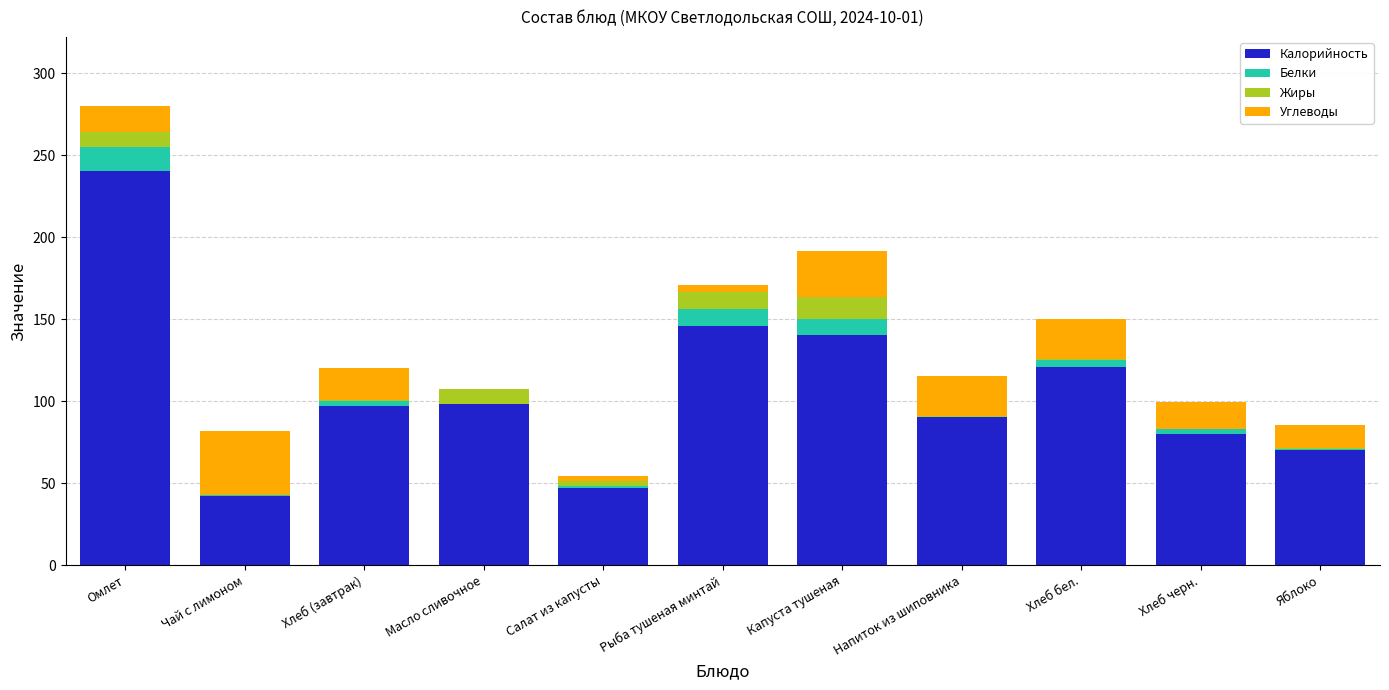

What is the highest value of the Калорийность series?

240.0